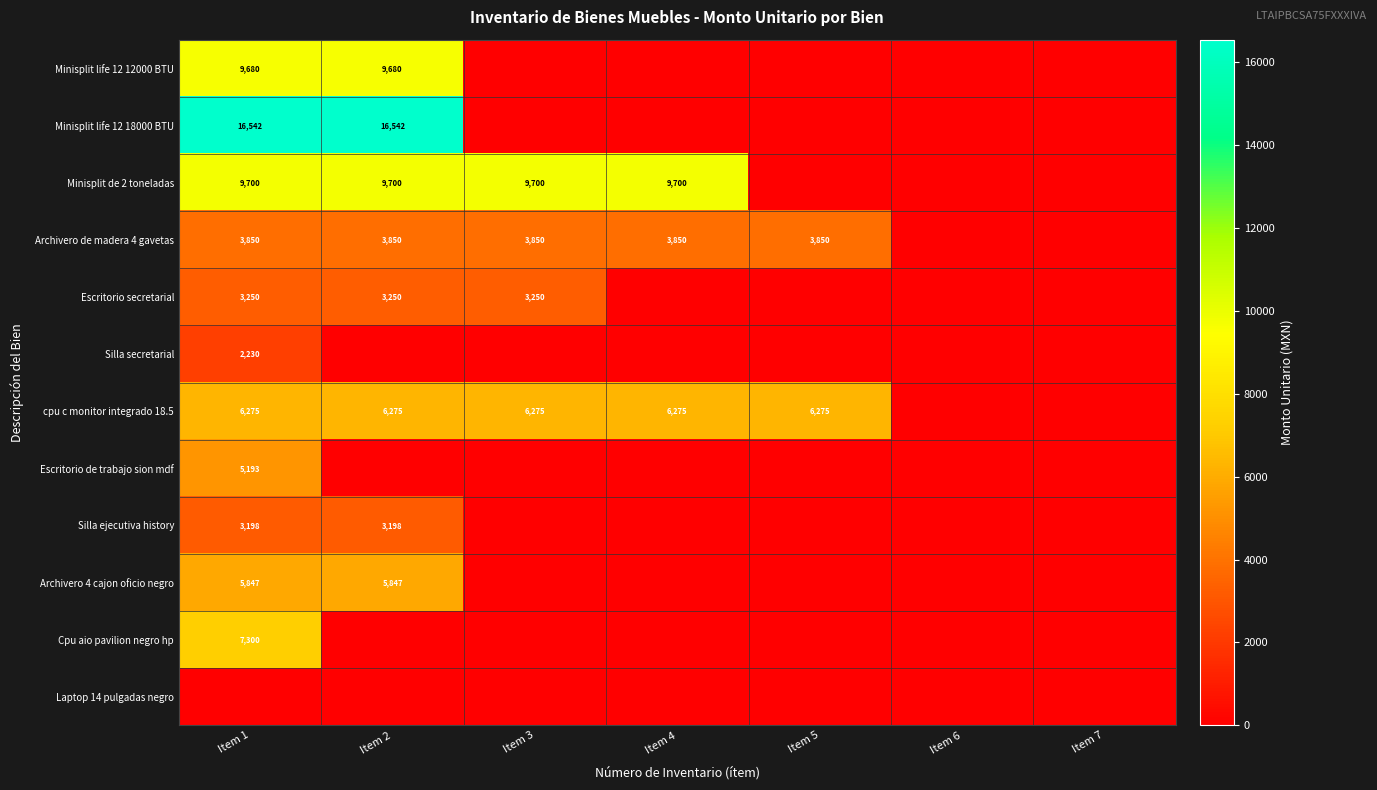

What is the sum of the cpu c monitor integrado 18.5 values at Item 4 and Item 3?

12550